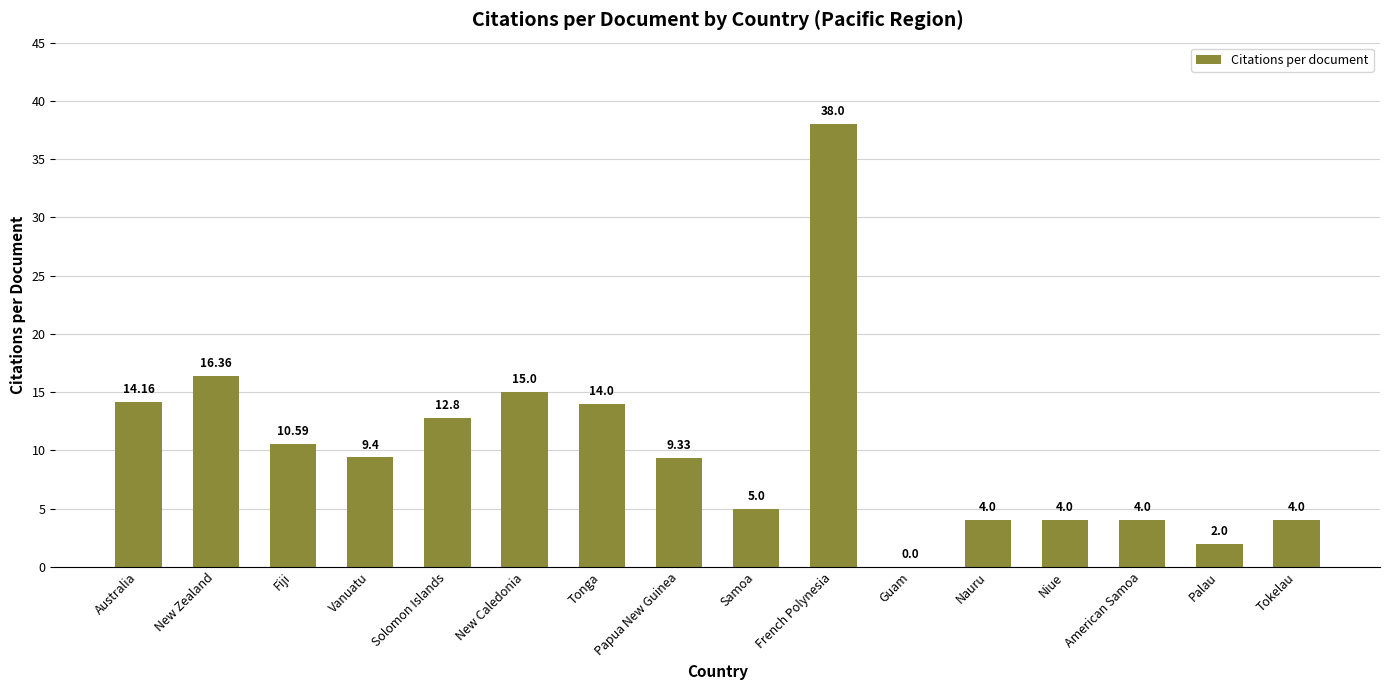

The value at Australia is 8.6. True or false?

False